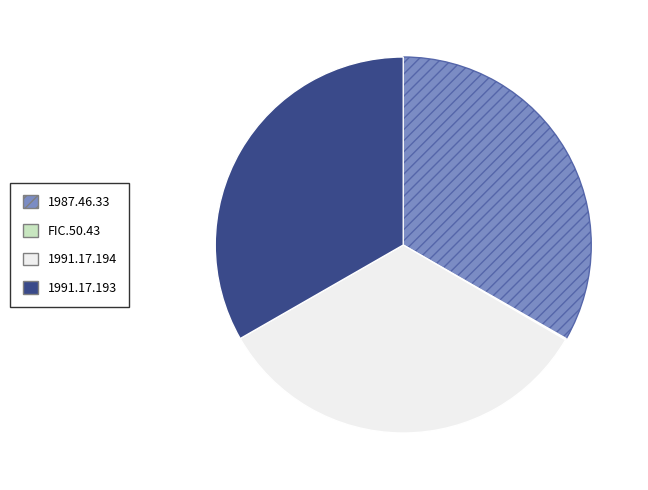

What is the ratio of the value at 1991.17.194 to the value at 1987.46.33?

1.0